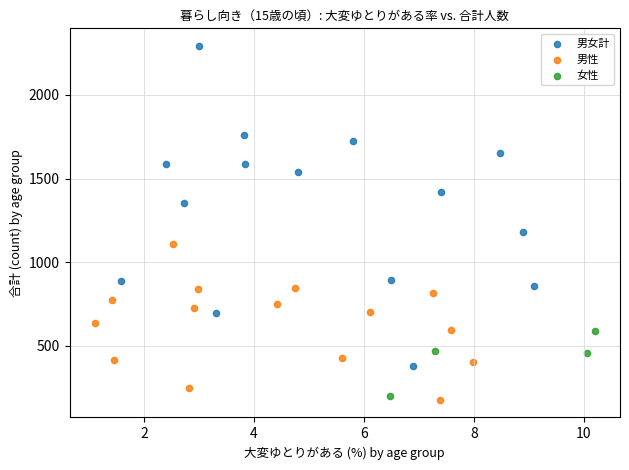

Which series has the widest spread of Y values?

男女計